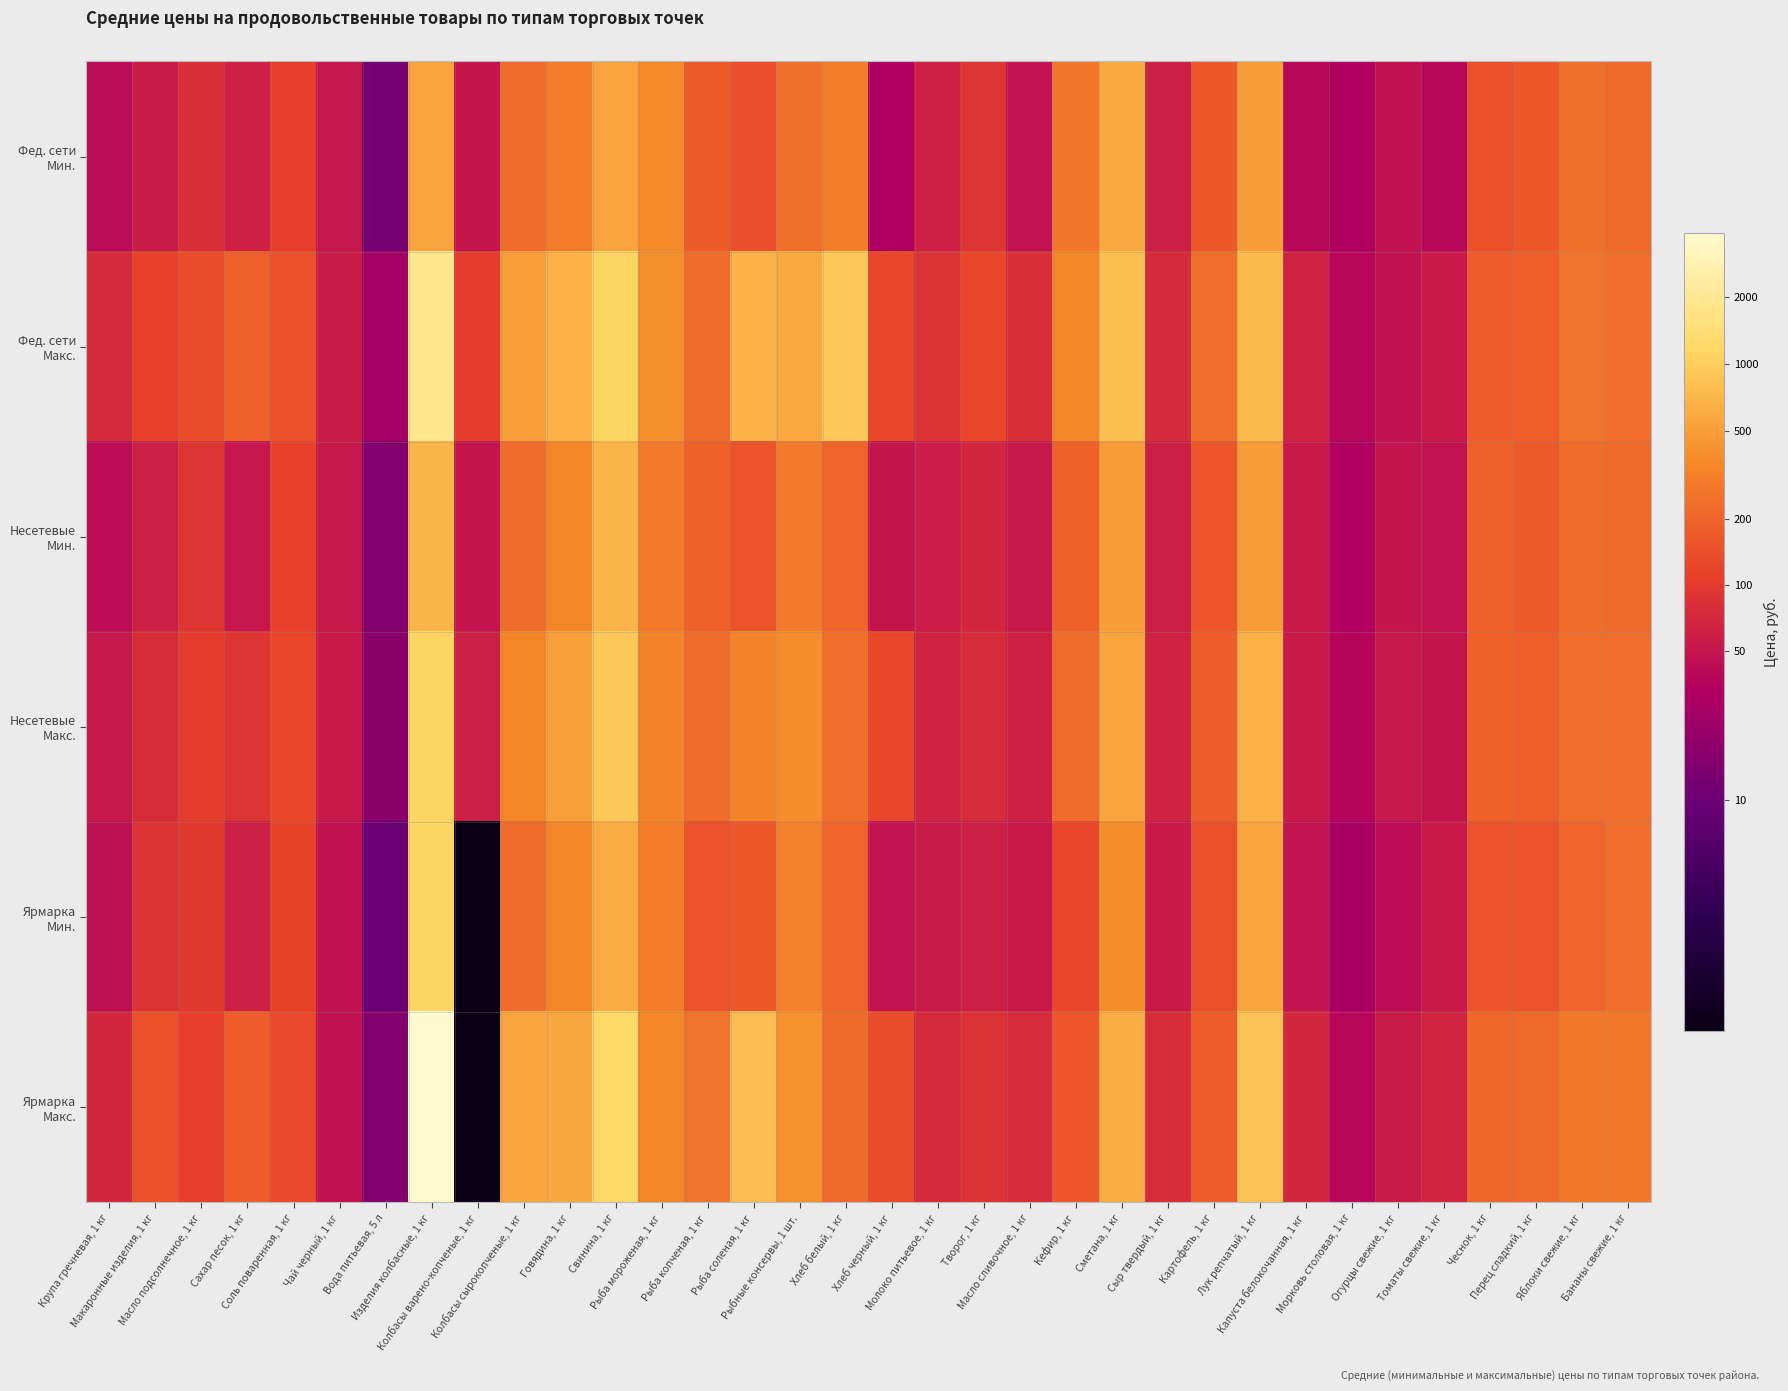

What is the greatest value displayed?

8.3